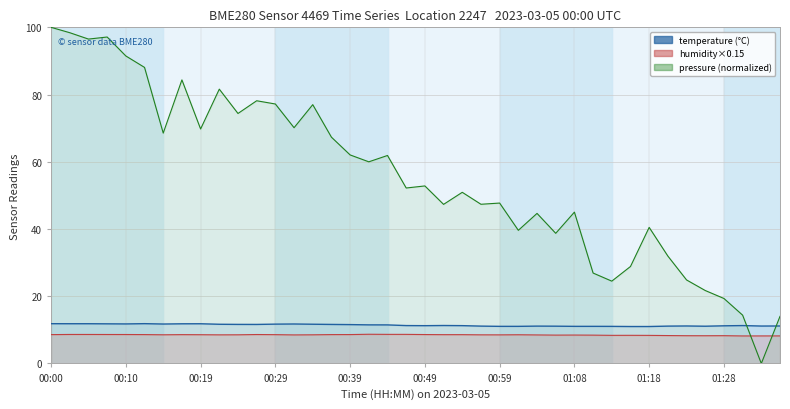

Where do pressure_norm and temperature first cross each other?

01:31 and 01:33